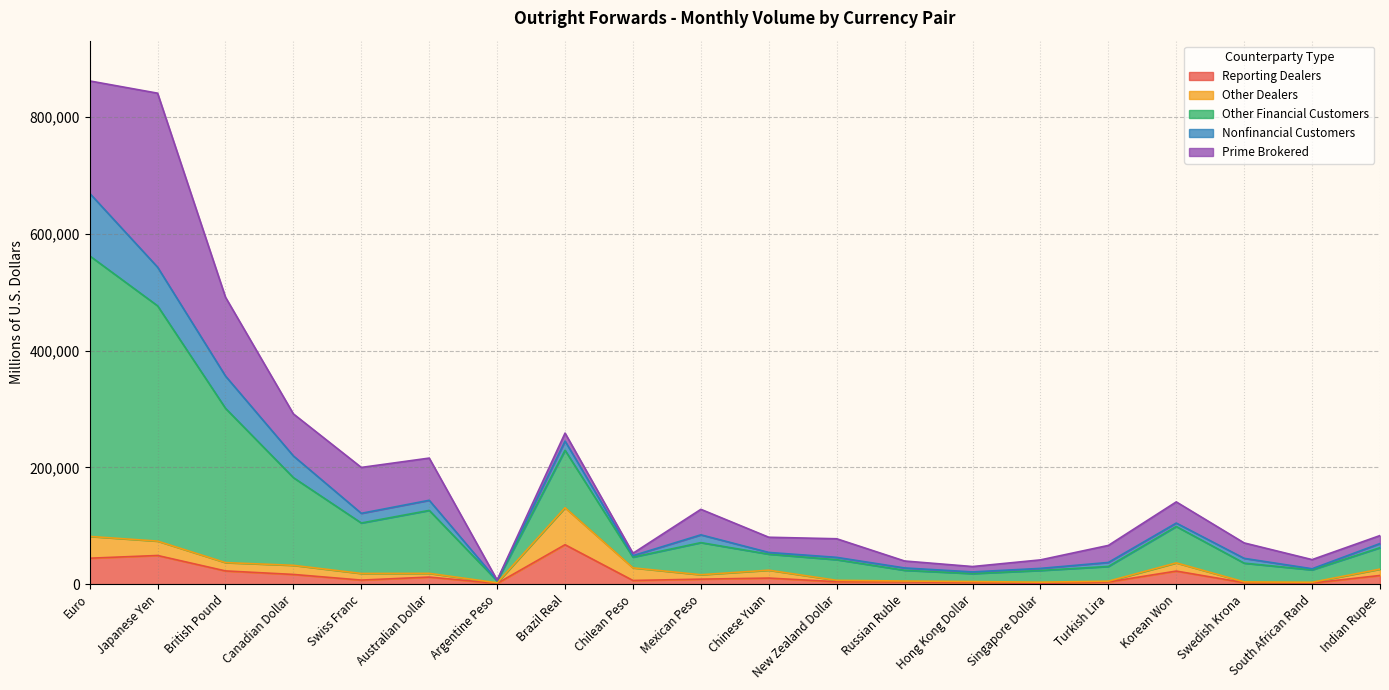

Where is Other Financial Customers nearest to the value 241887?

British Pound